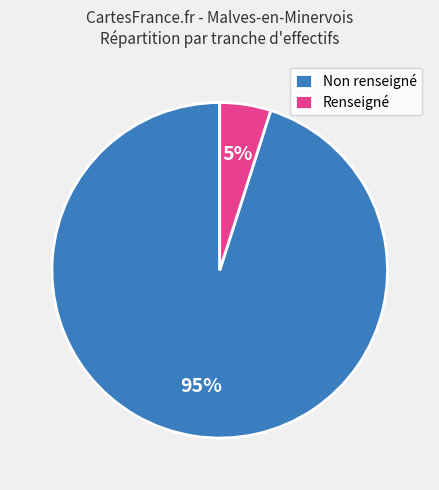

Rank the categories by value from highest to lowest.

Non renseigné, Renseigné